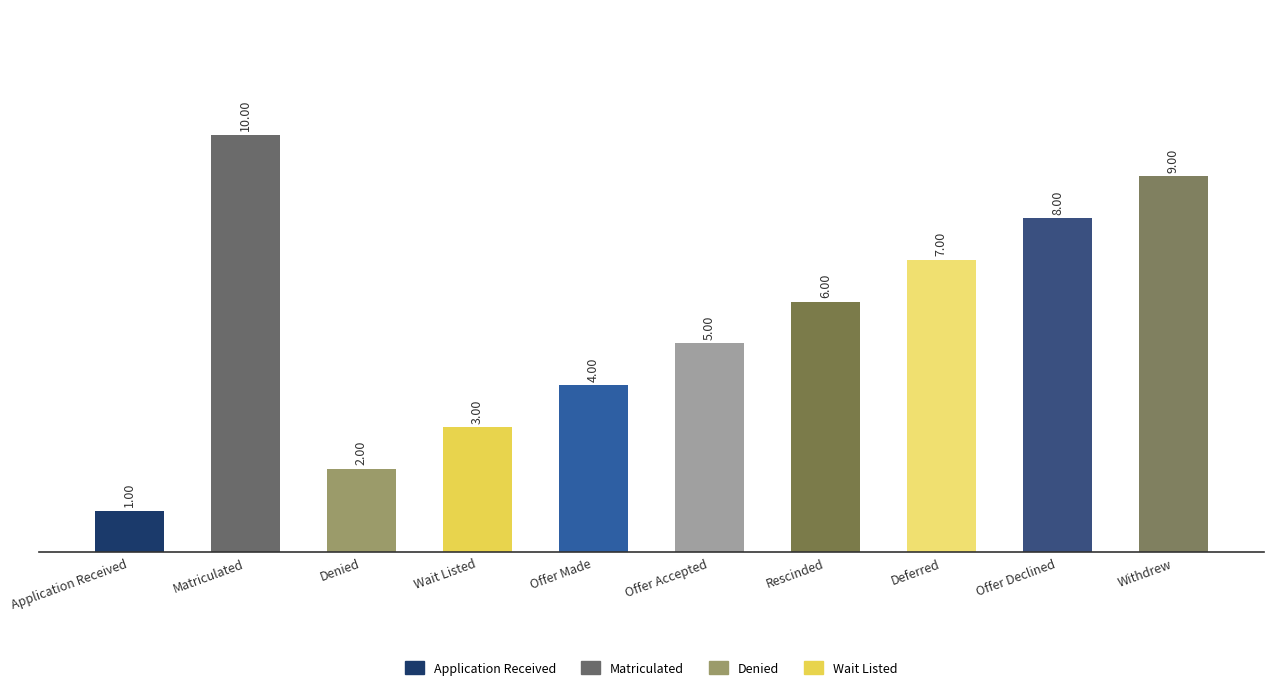

At which category does the chart reach its minimum across all series?

Application Received